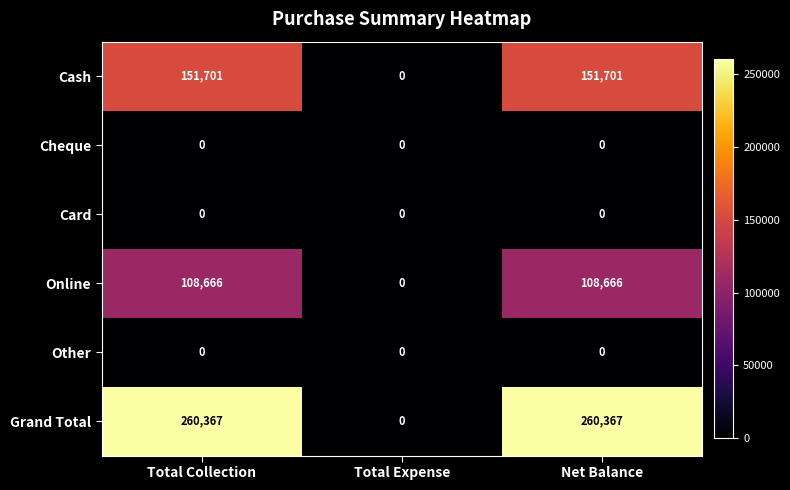

What is the maximum value shown in the chart?

260367